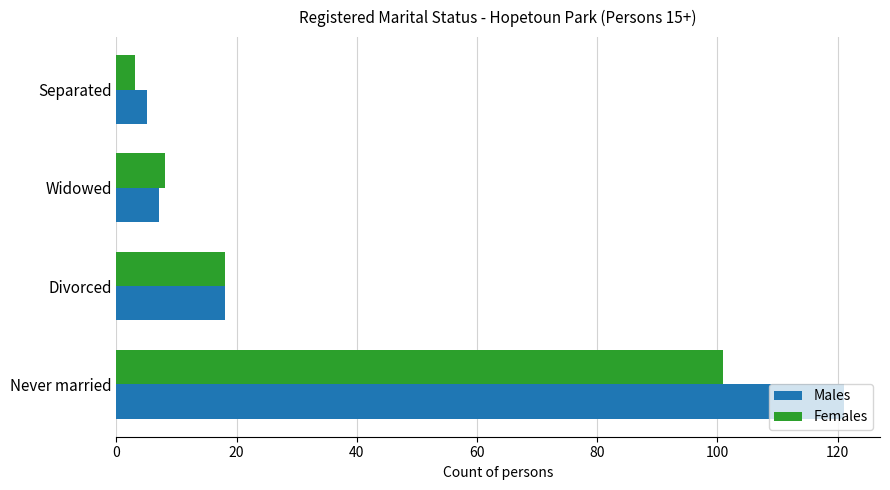

The Females series shows 10 at Divorced. True or false?

False